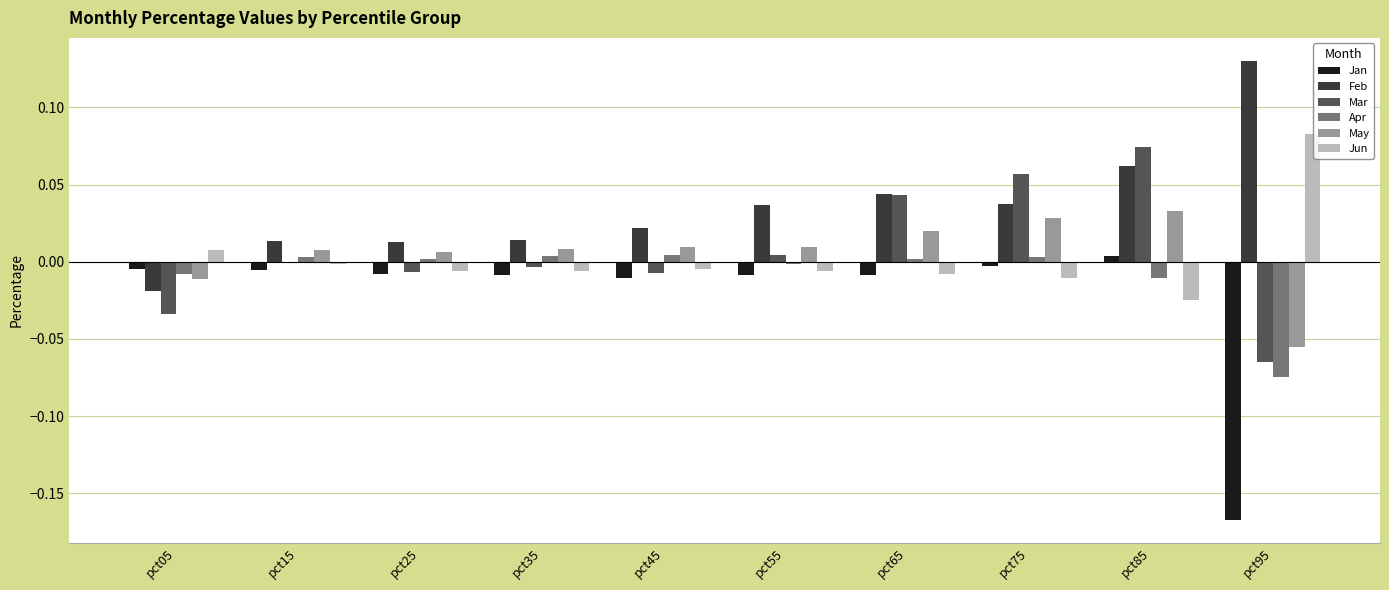

How many categories are shown in the chart?

10